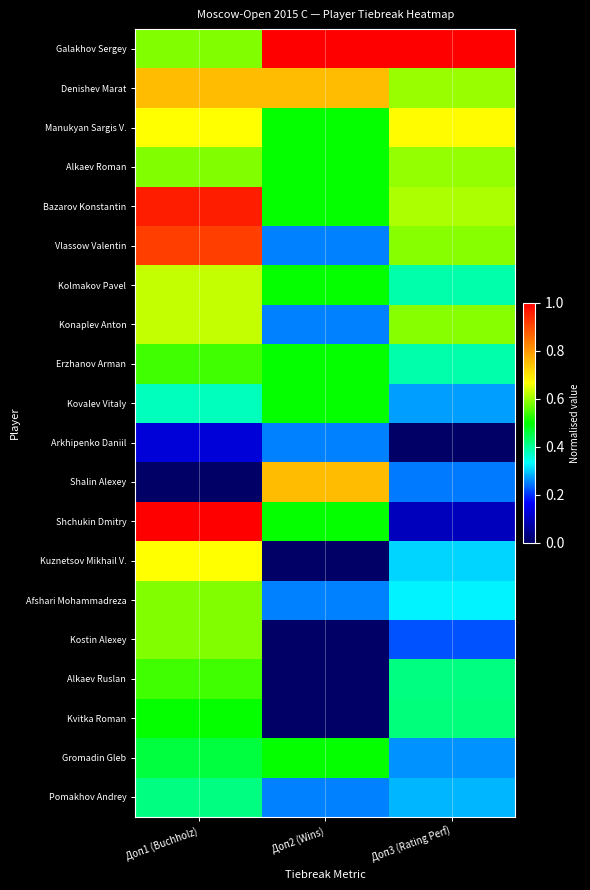

At which category is the sum across all series the highest?

Доп1 (Buchholz)